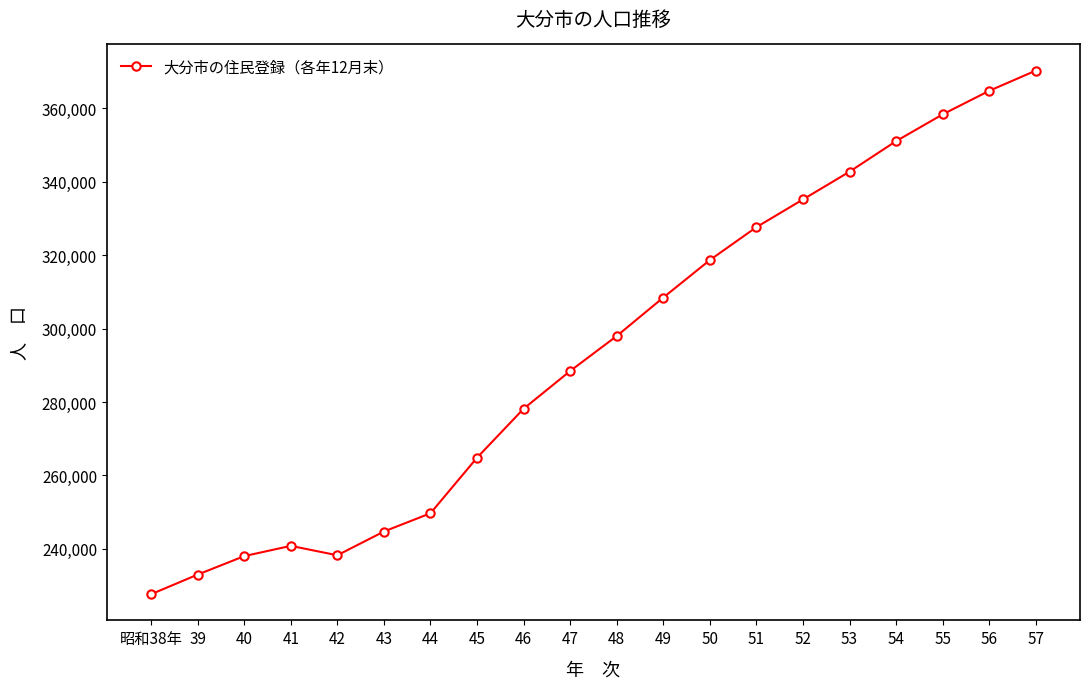

Does the chart display data point markers on the line(s)?

Yes